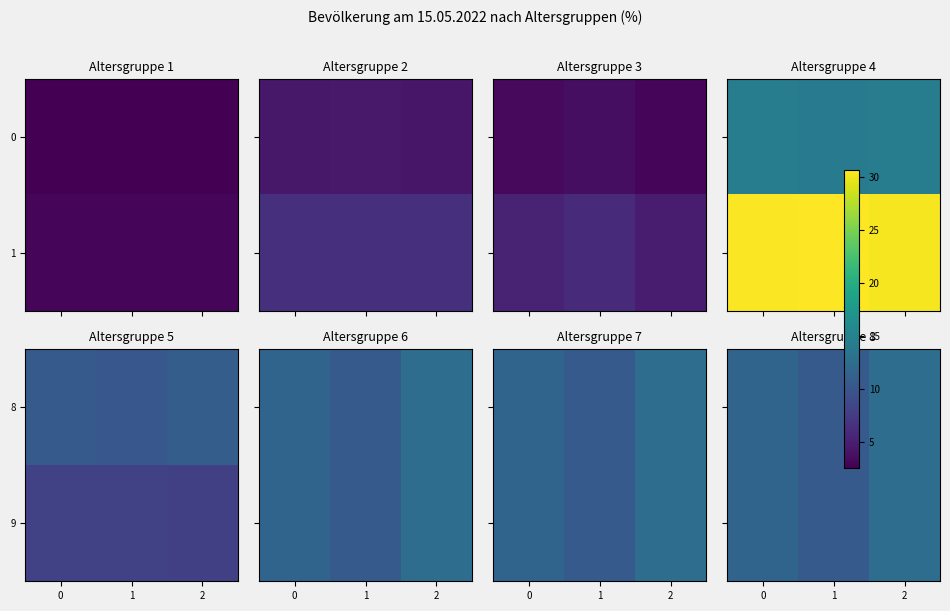

True or false: 9 has a value of 11.6 at 0.

True